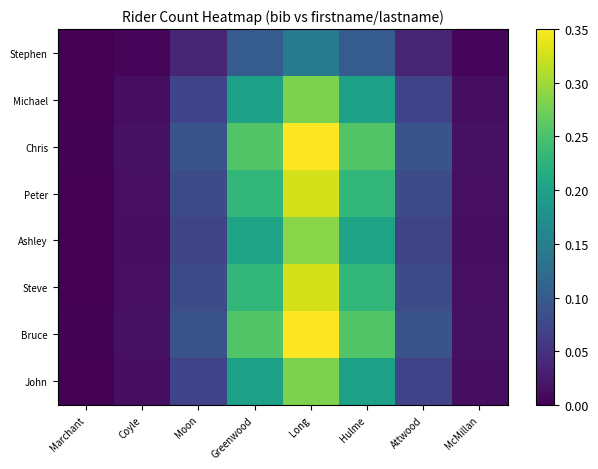

Rank the series by their maximum value, from lowest to highest.

Stephen, Michael, John, Ashley, Peter, Steve, Chris, Bruce